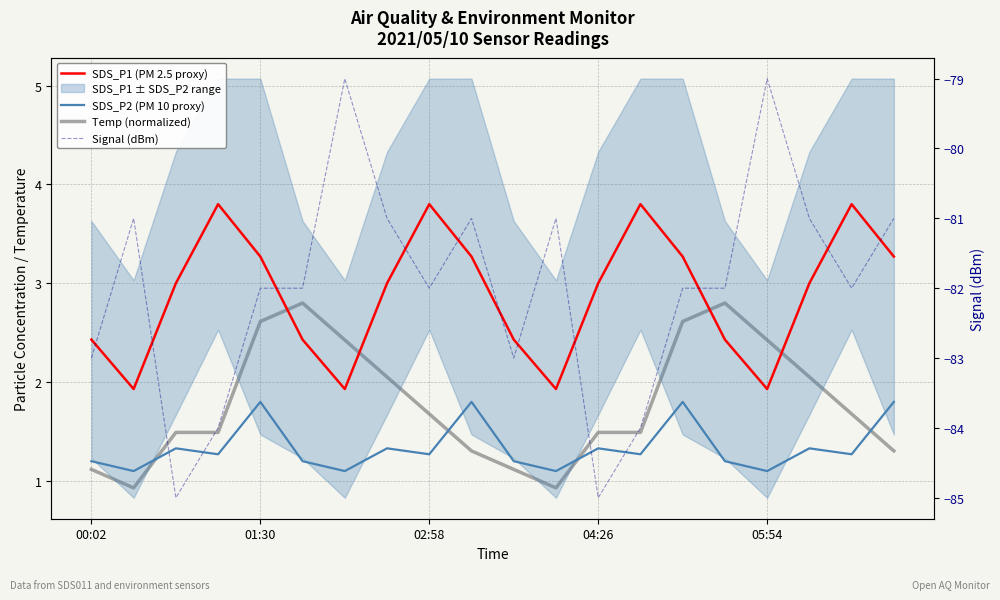

Between 6 and 13, which series saw the biggest shift?

Signal (dBm)